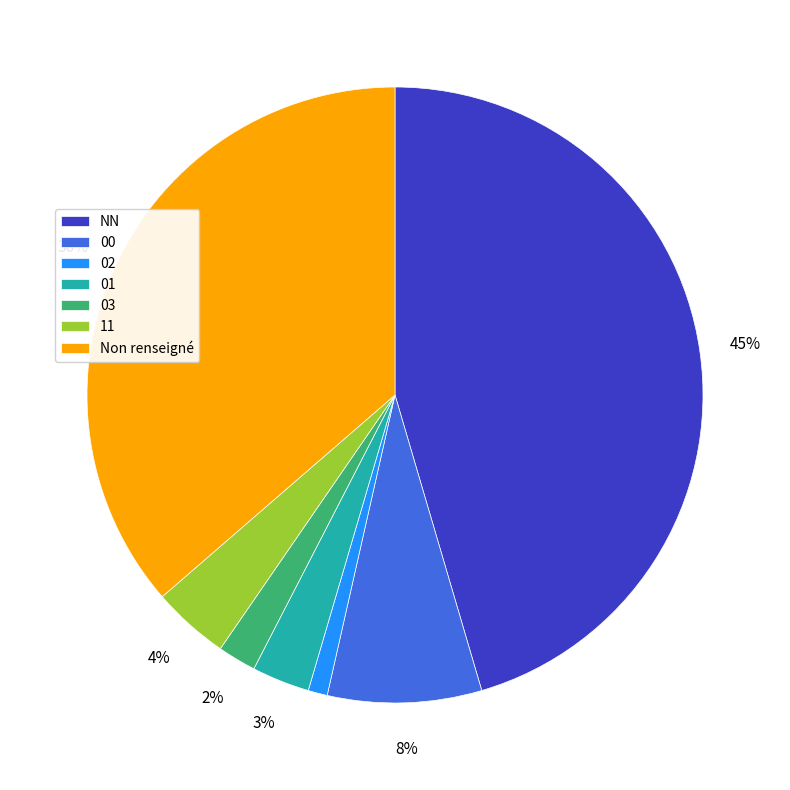

Which slice is the smallest?

02